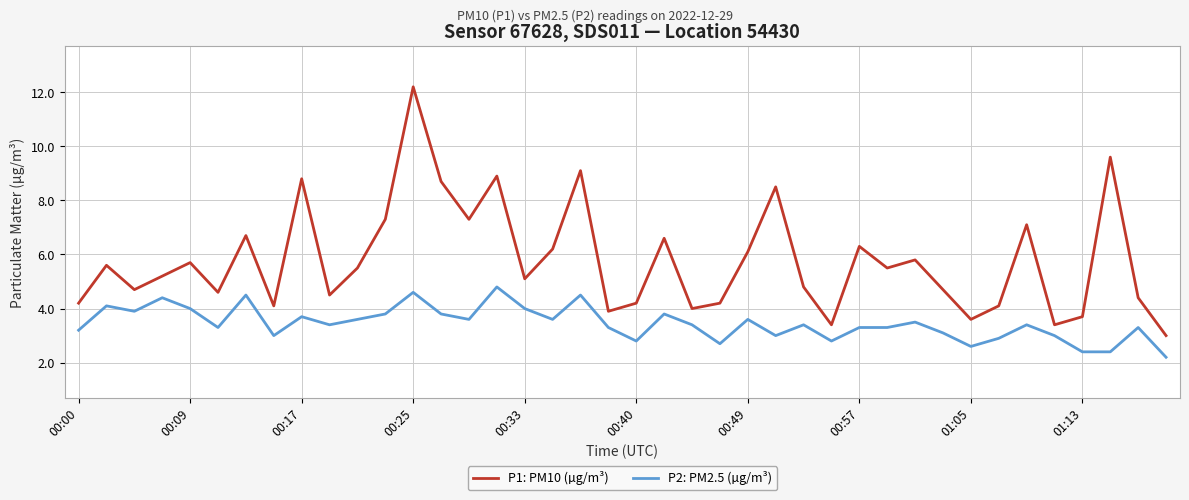

At how many categories does at least one series exceed 5?

22